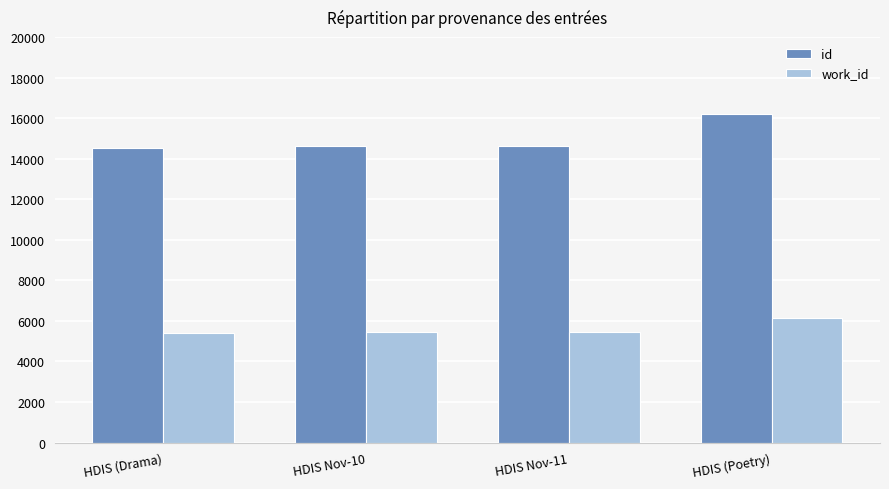

What is the difference between the maximum and minimum values in the id series?

1667